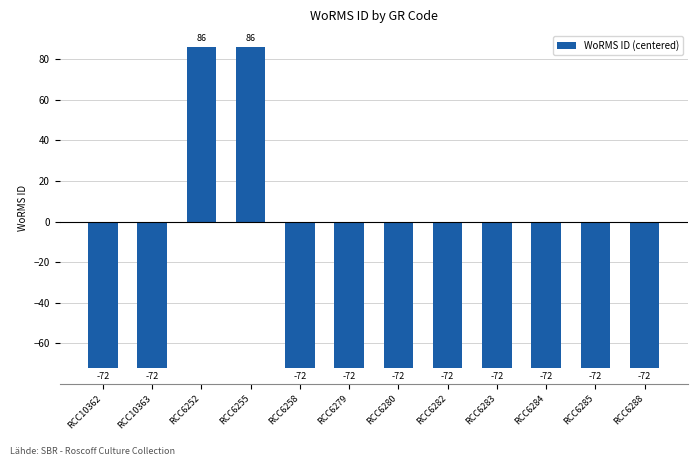

What is the maximum value shown in the chart?

86